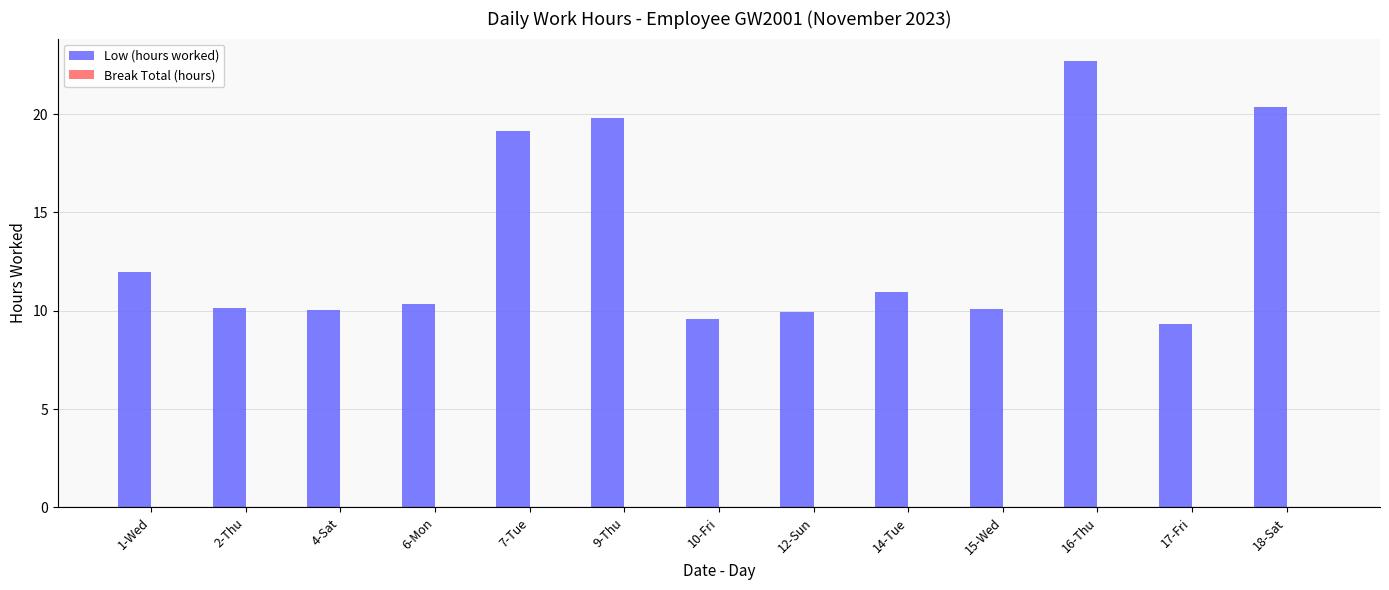

The chart shows a value of 14.6 at 2-Thu. True or false?

False